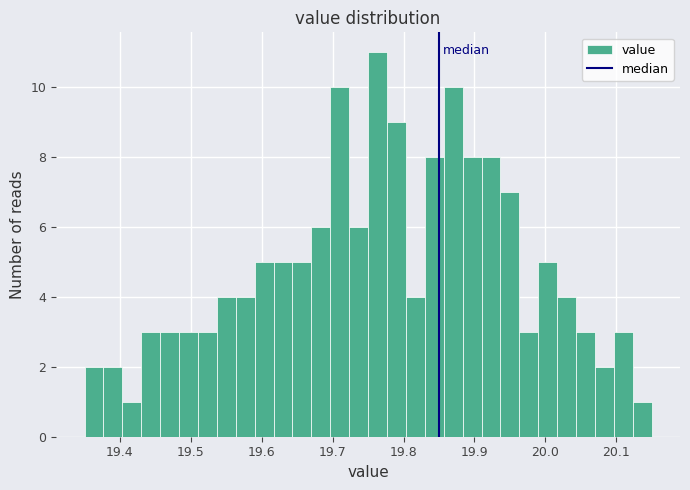

Around what value on the x-axis is the tallest bar? Give the approximate position of its centre, as read against the axis.

19.76